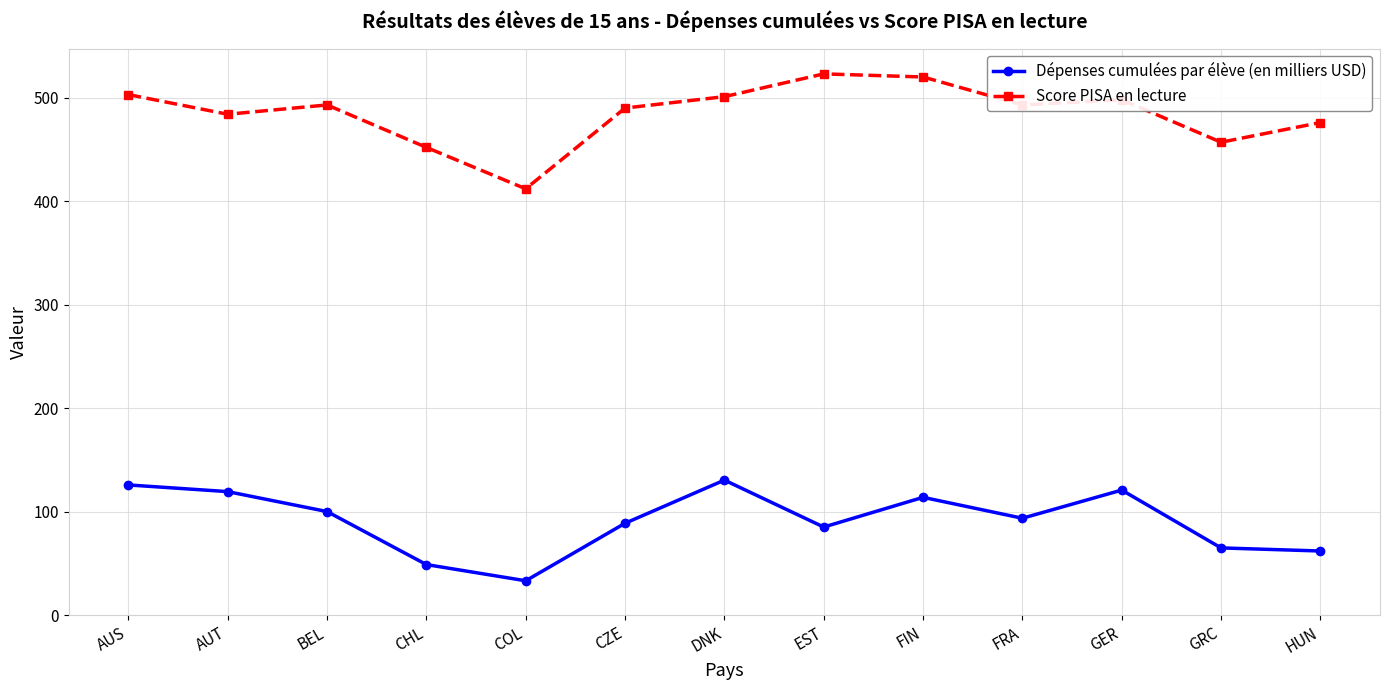

True or false: Dépenses cumulées par élève (en milliers USD) and Score PISA en lecture intersect in this chart.

False